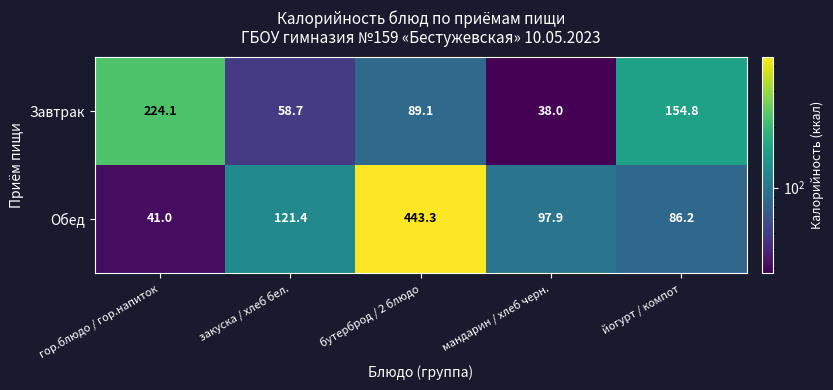

Reading right to left, list all the values displayed in this chart.

Завтрак: 154.8	38.0	89.1	58.7	224.1
Обед: 86.2	97.9	443.3	121.4	41.0